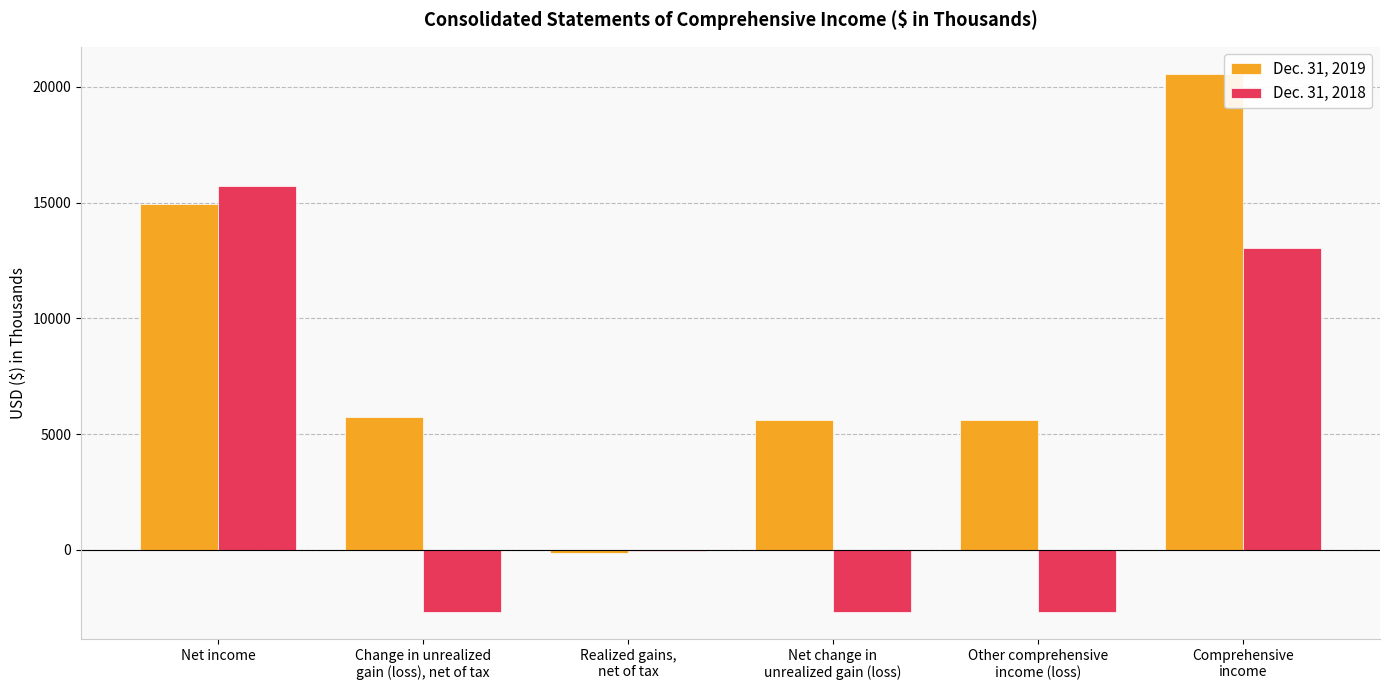

What is the average value of the Dec. 31, 2018 series?

3450